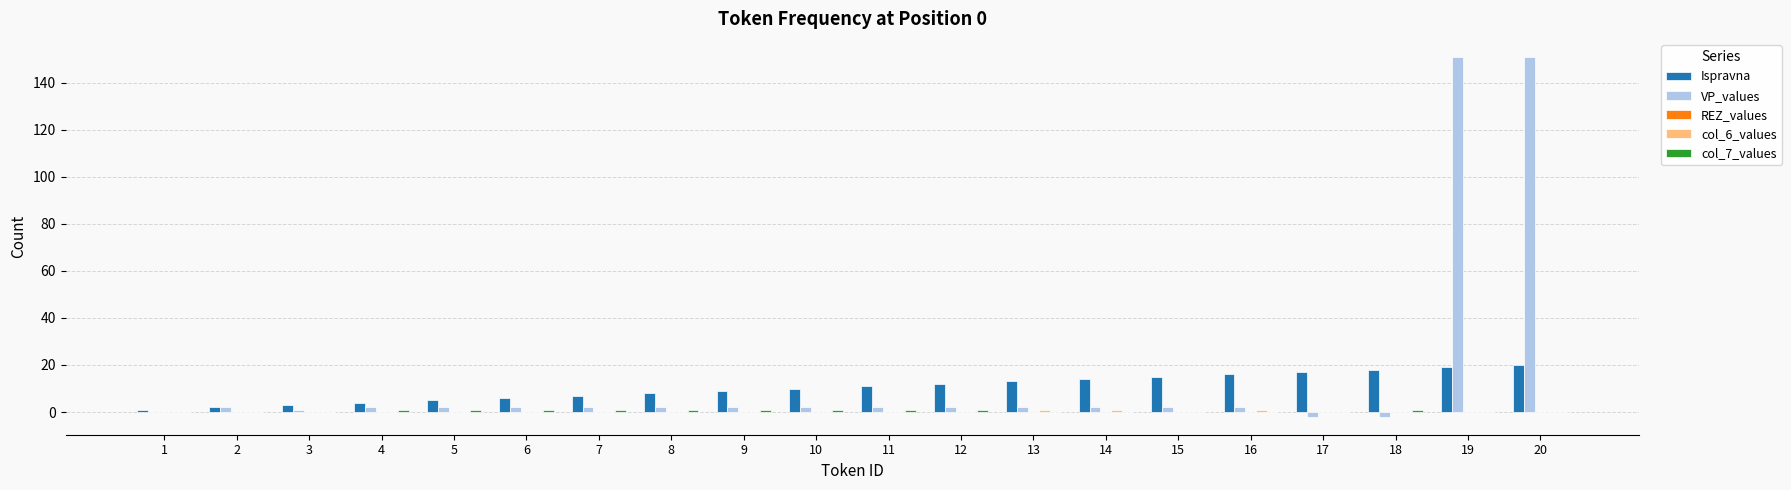

What is the sum of all Ispravna values?

210